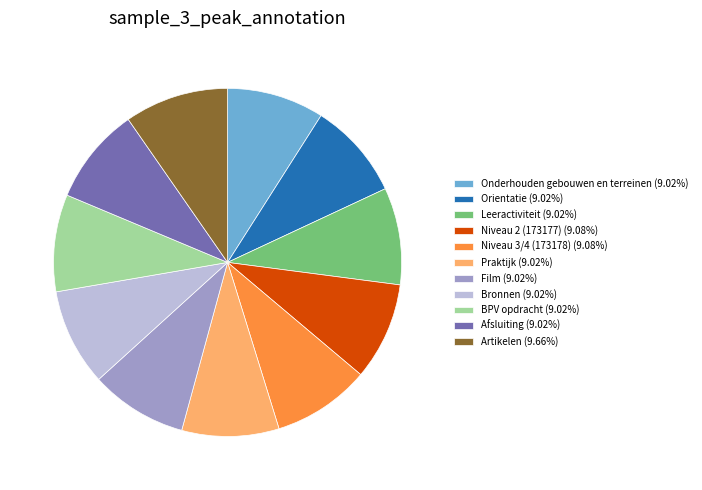

Combined, do Bronnen (9.02%) and BPV opdracht (9.02%) account for over 50%?

No